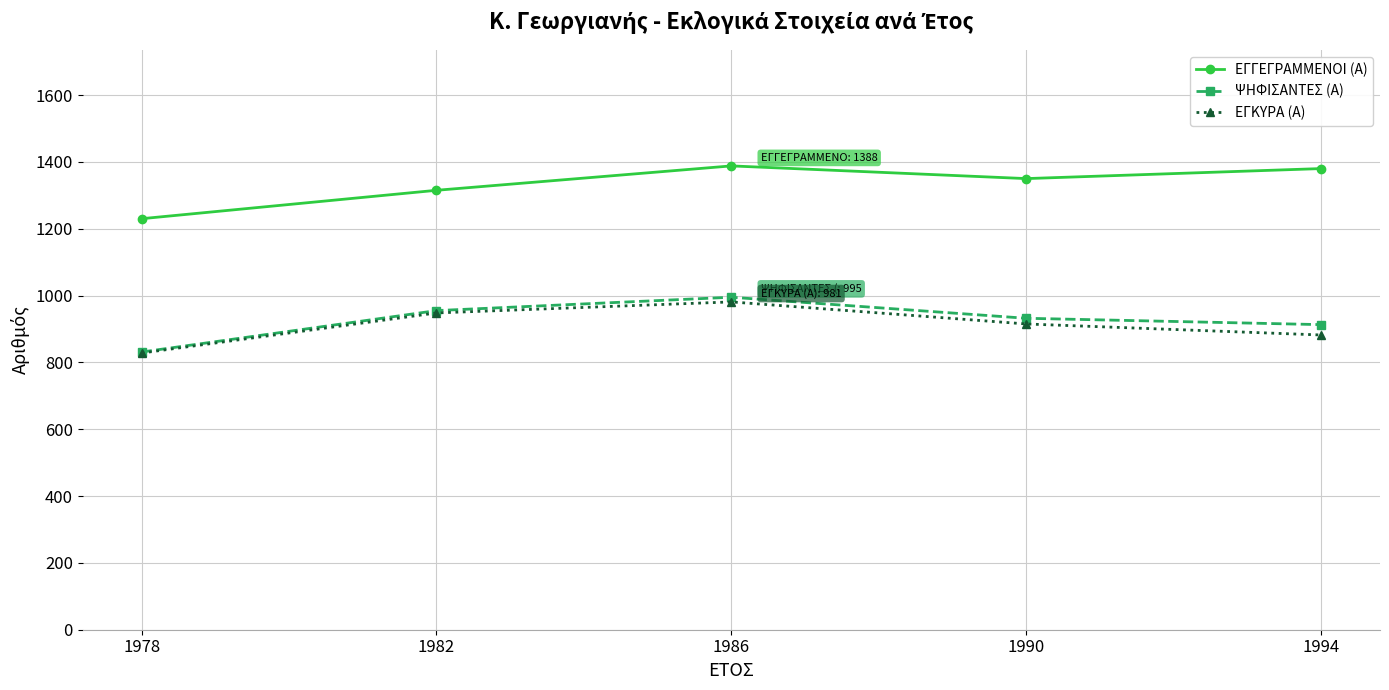

True or false: ΕΓΓΕΓΡΑΜΜΕΝΟΙ (Α) and ΨΗΦΙΣΑΝΤΕΣ (Α) cross at least once.

False